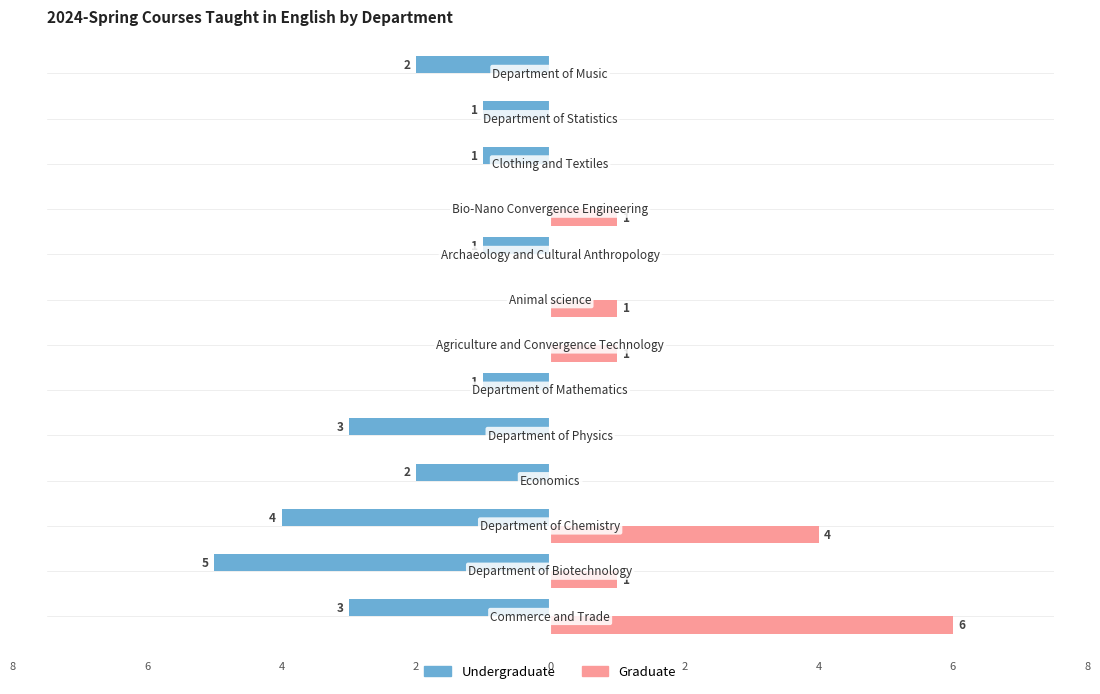

Which series has the largest total across all categories?

Graduate